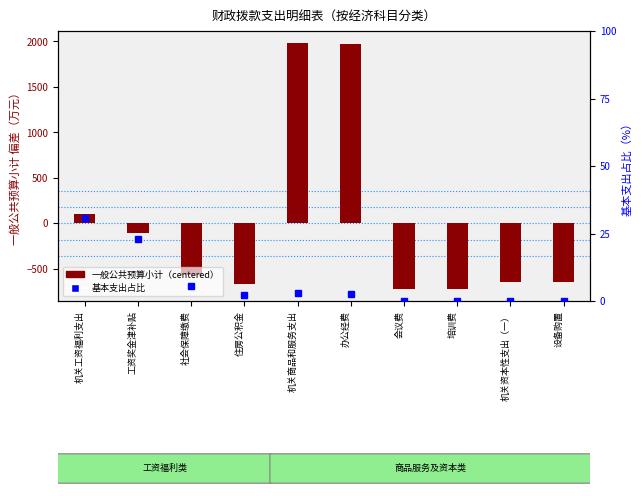

What position from the right is 机关工资福利支出?

10